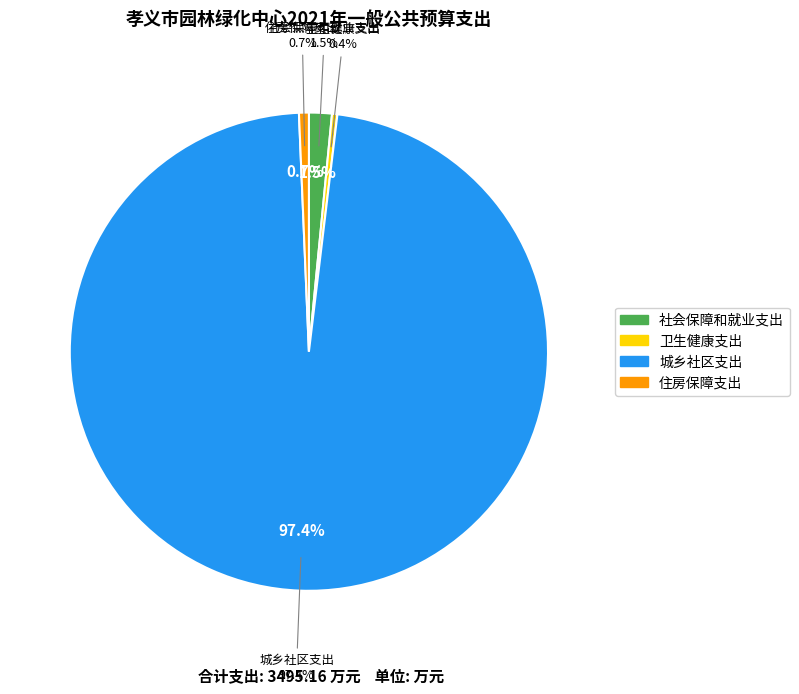

The 城乡社区支出 slice represents 92% of the pie. True or false?

False